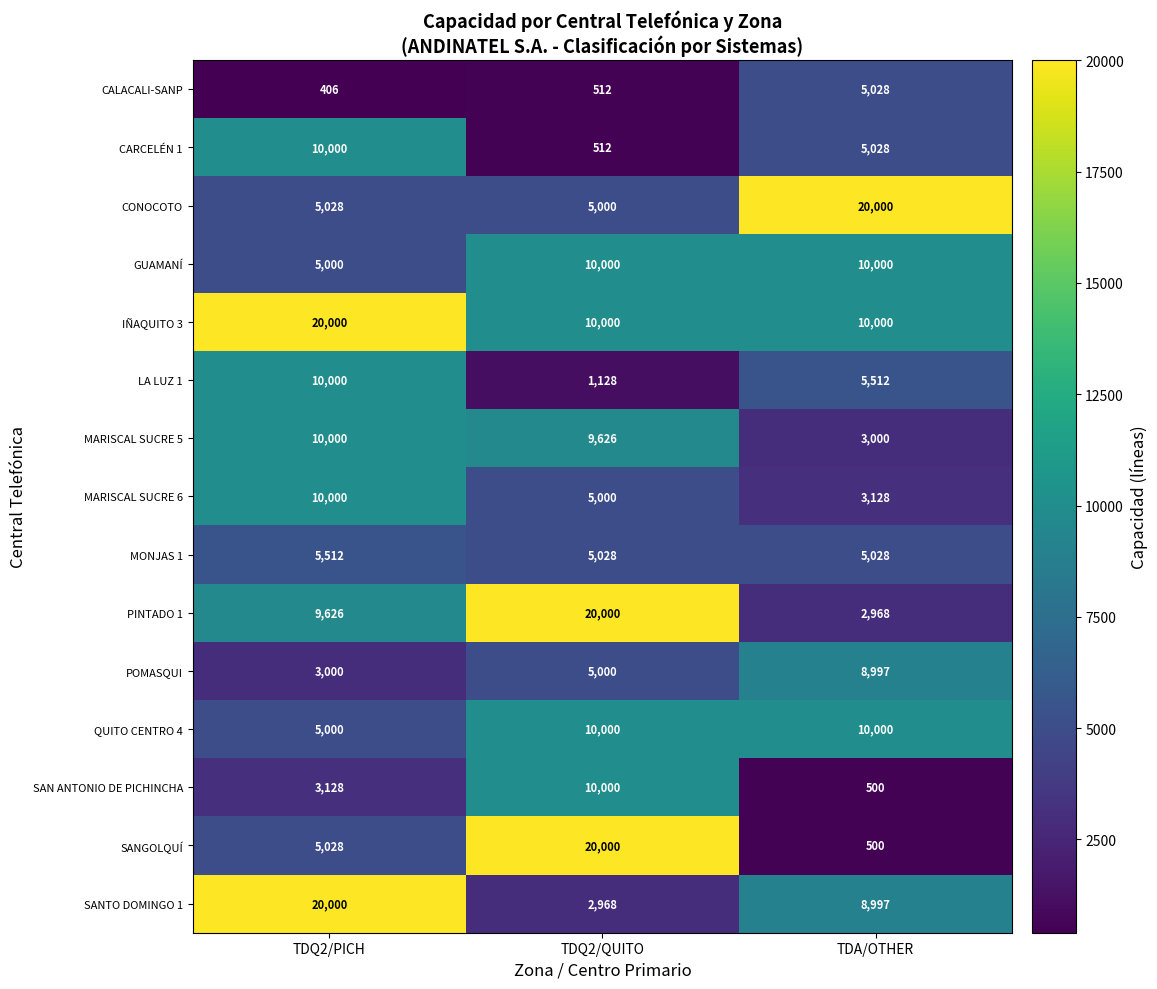

The value of CONOCOTO at TDQ2/PICH is 5028. True or false?

True